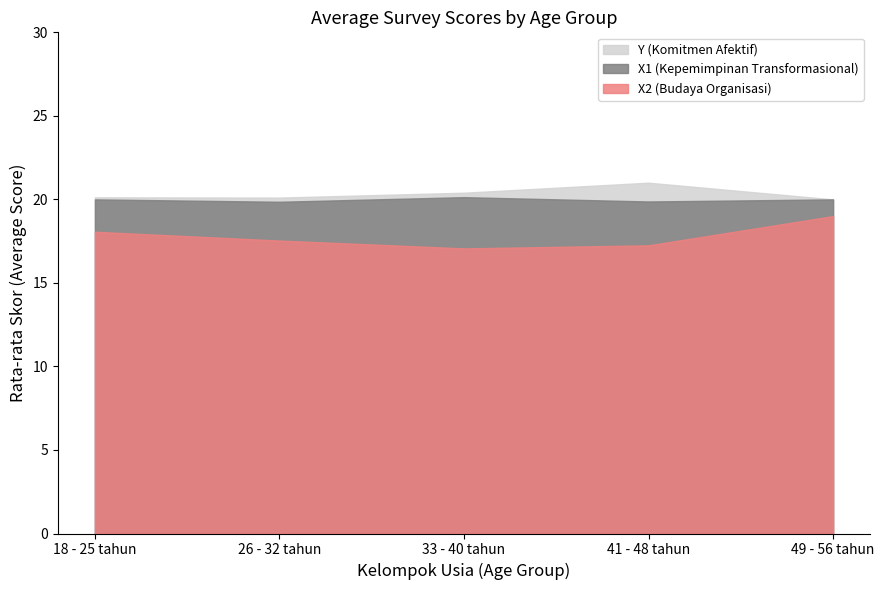

True or false: X2 (Budaya Organisasi) has a value of 17.0 at 41 - 48 tahun.

True